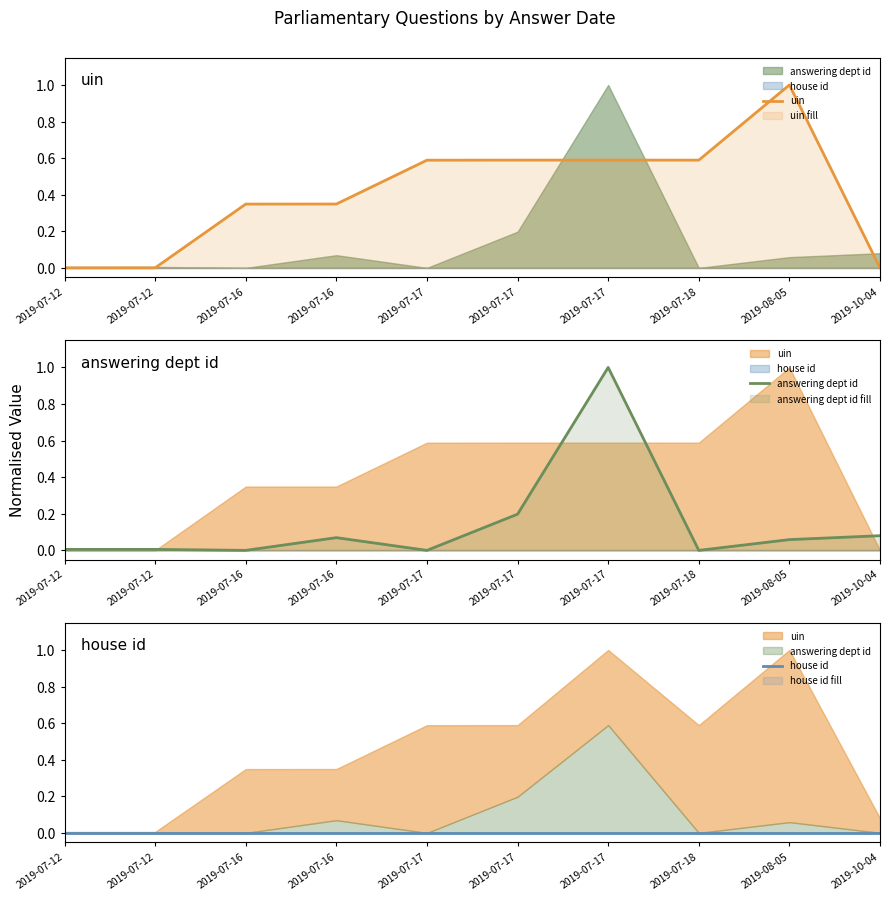

Does the chart display data point markers on the line(s)?

No